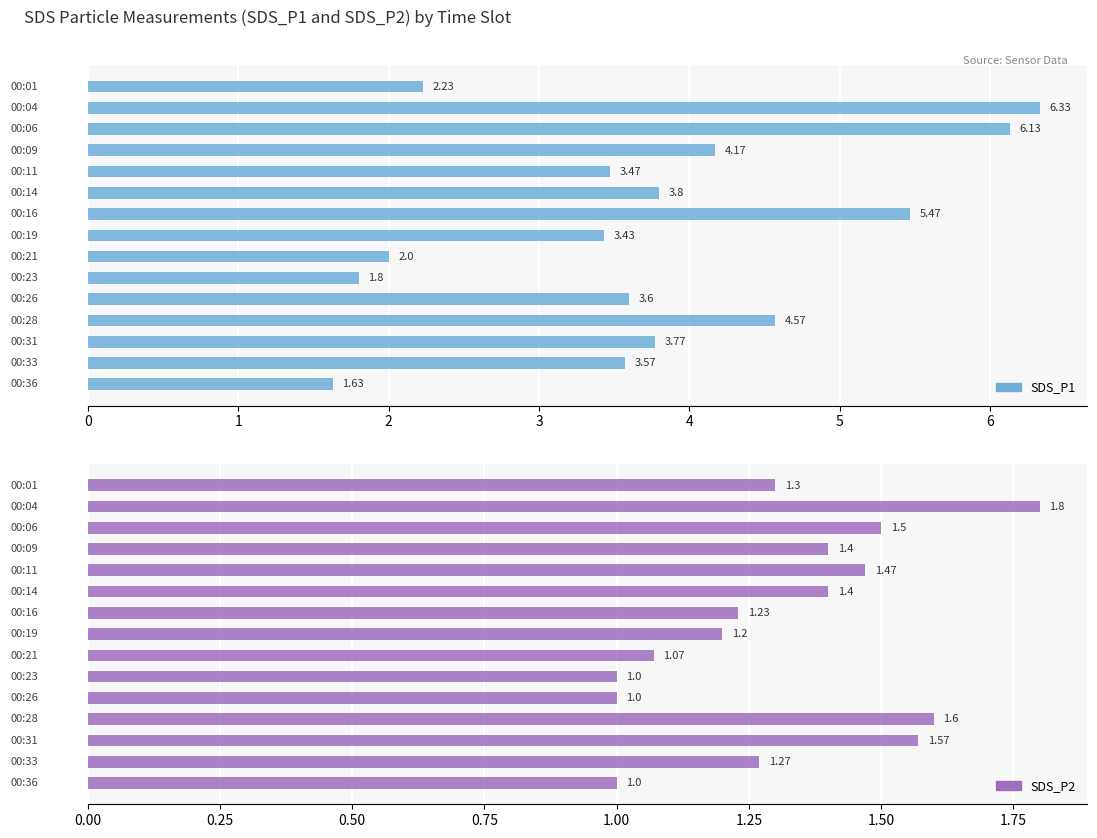

Reading left to right, list all the values displayed in this chart.

SDS_P1: 0=2.2	1=6.3	2=6.1	3=4.2	4=3.5	5=3.8	6=5.5	7=3.4	8=2.0	9=1.8	10=3.6	11=4.6	12=3.8	13=3.6	14=1.6
SDS_P2: 0=1.3	1=1.8	2=1.5	3=1.4	4=1.5	5=1.4	6=1.2	7=1.2	8=1.1	9=1.0	10=1.0	11=1.6	12=1.6	13=1.3	14=1.0